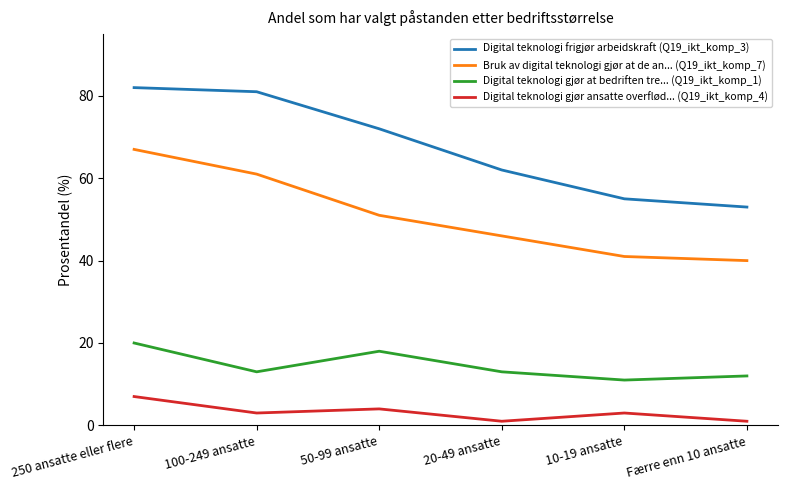

Reading left to right, list all the values displayed in this chart.

Digital teknologi frigjør arbeidskraft (Q19_ikt_komp_3): 250 ansatte eller flere=82	100-249 ansatte=81	50-99 ansatte=72	20-49 ansatte=62	10-19 ansatte=55	Færre enn 10 ansatte=53
Bruk av digital teknologi gjør at de an... (Q19_ikt_komp_7): 250 ansatte eller flere=67	100-249 ansatte=61	50-99 ansatte=51	20-49 ansatte=46	10-19 ansatte=41	Færre enn 10 ansatte=40
Digital teknologi gjør at bedriften tre... (Q19_ikt_komp_1): 250 ansatte eller flere=20	100-249 ansatte=13	50-99 ansatte=18	20-49 ansatte=13	10-19 ansatte=11	Færre enn 10 ansatte=12
Digital teknologi gjør ansatte overflød... (Q19_ikt_komp_4): 250 ansatte eller flere=7	100-249 ansatte=3	50-99 ansatte=4	20-49 ansatte=1	10-19 ansatte=3	Færre enn 10 ansatte=1